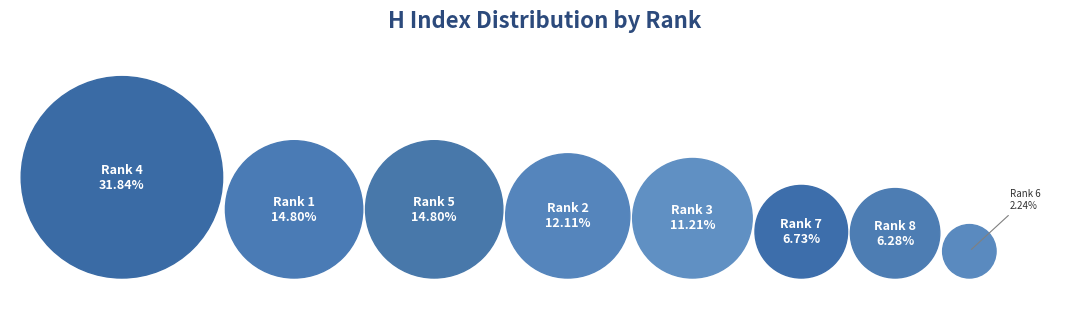

Count the number of slices in the pie.

8